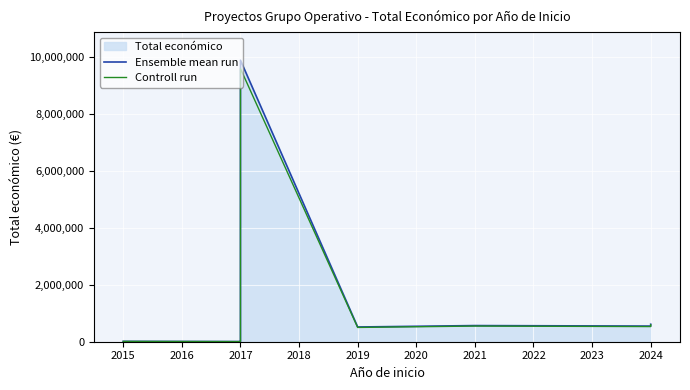

How many lines are shown in the chart?

2